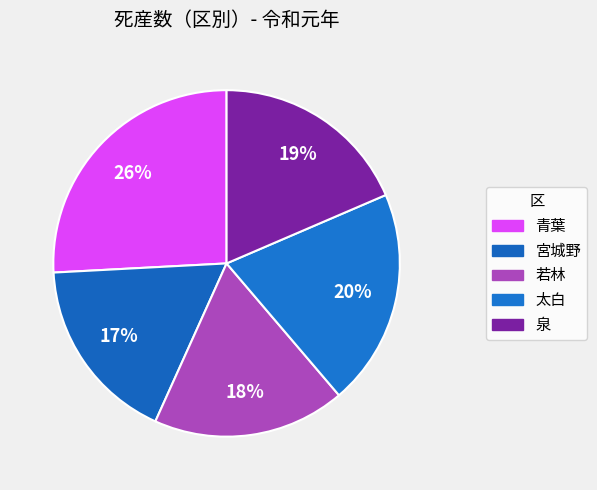

The 青葉 slice represents 11% of the pie. True or false?

False